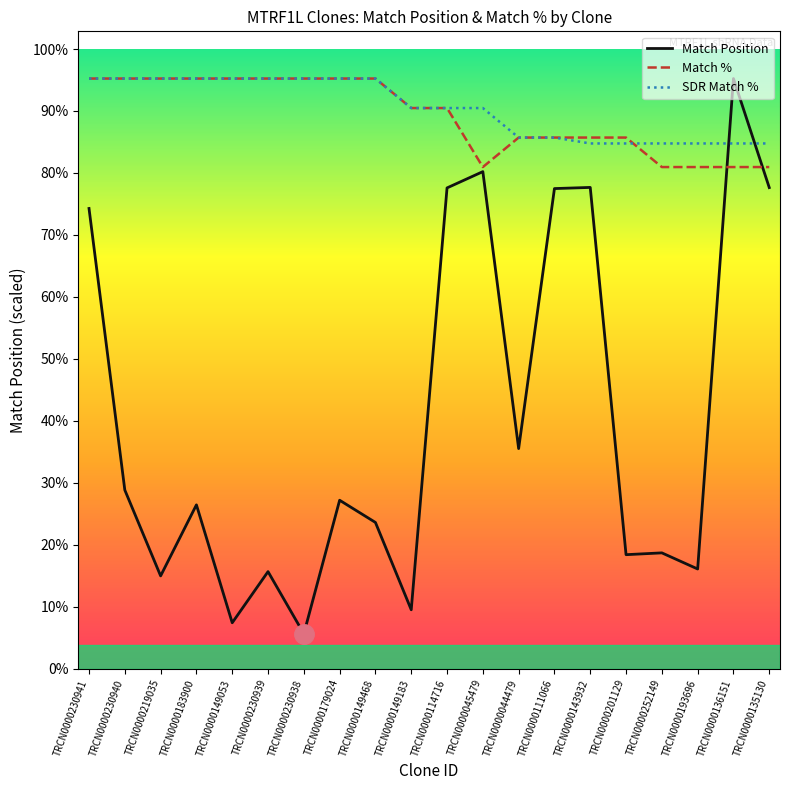

Does the chart display data point markers on the line(s)?

No